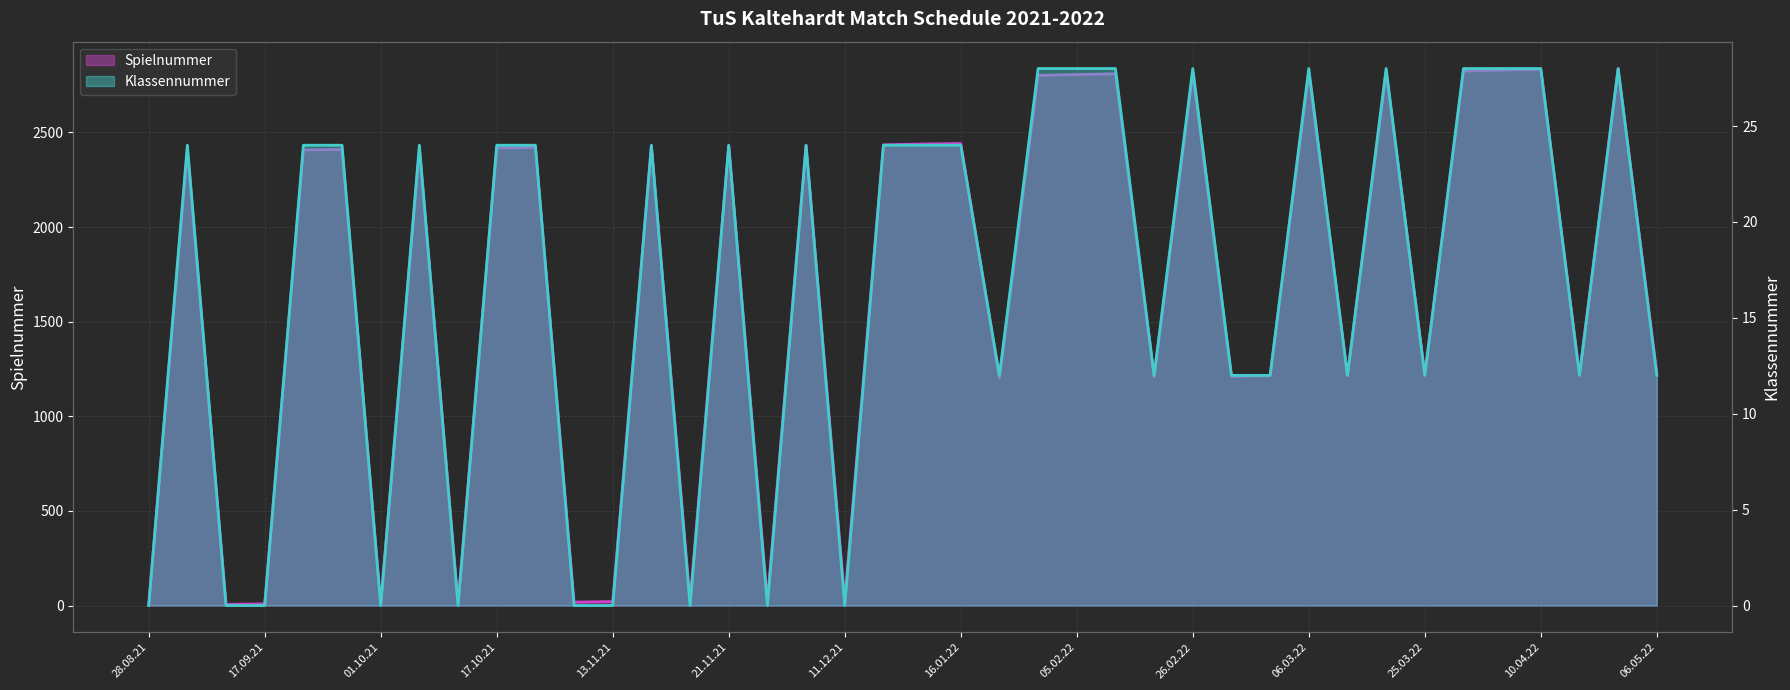

What is the difference between the maximum and second lowest values in the Spielnummer series?

2832